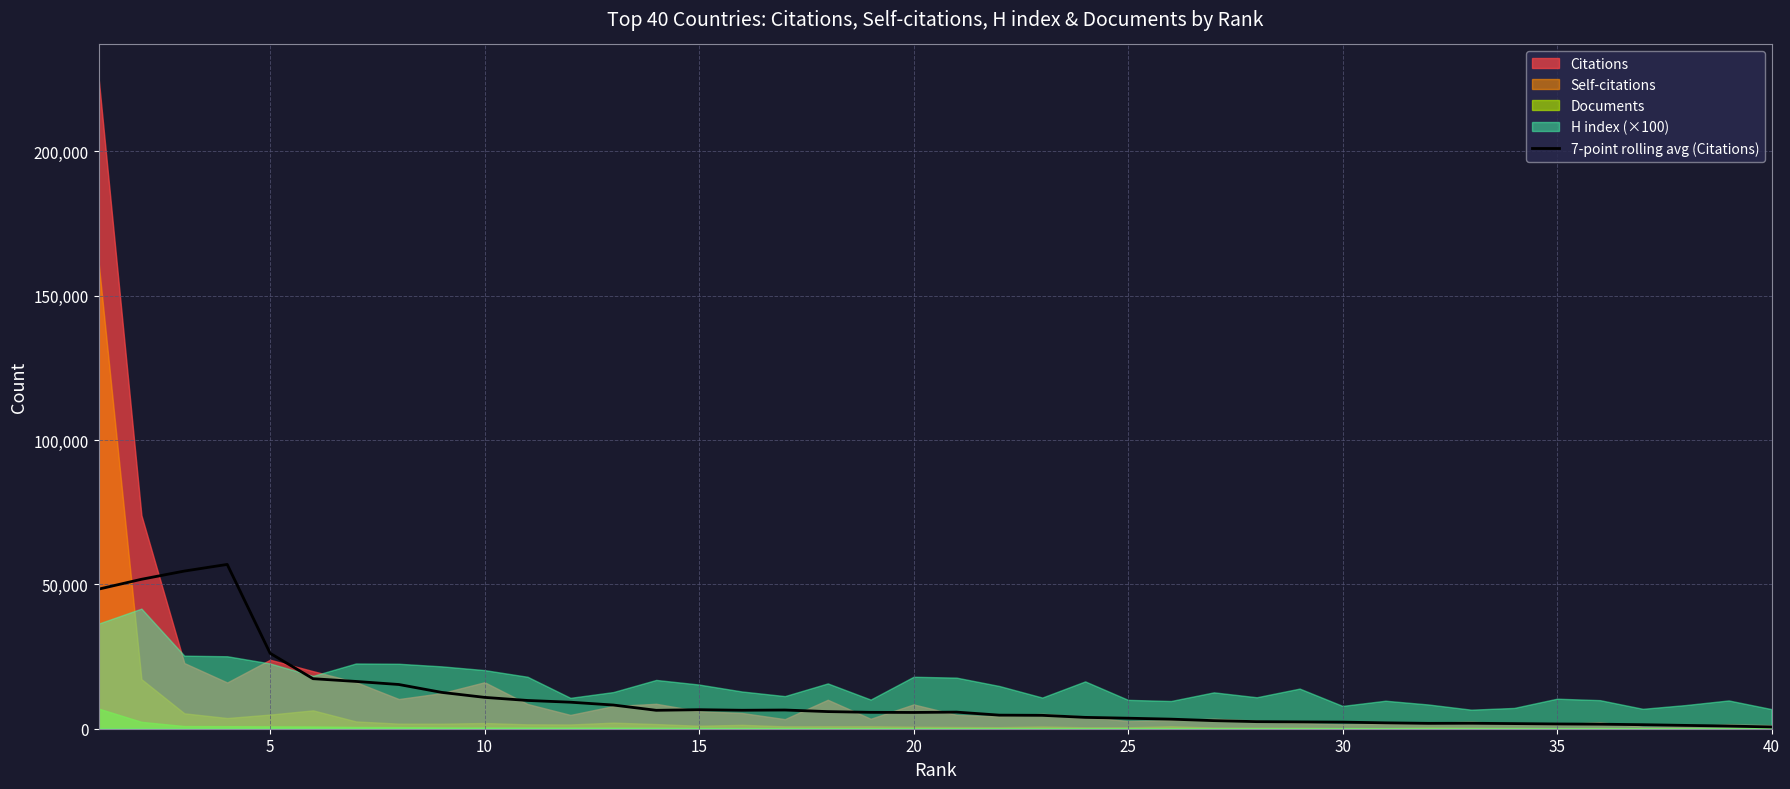

True or false: the data shows 557.8 at 30.

False